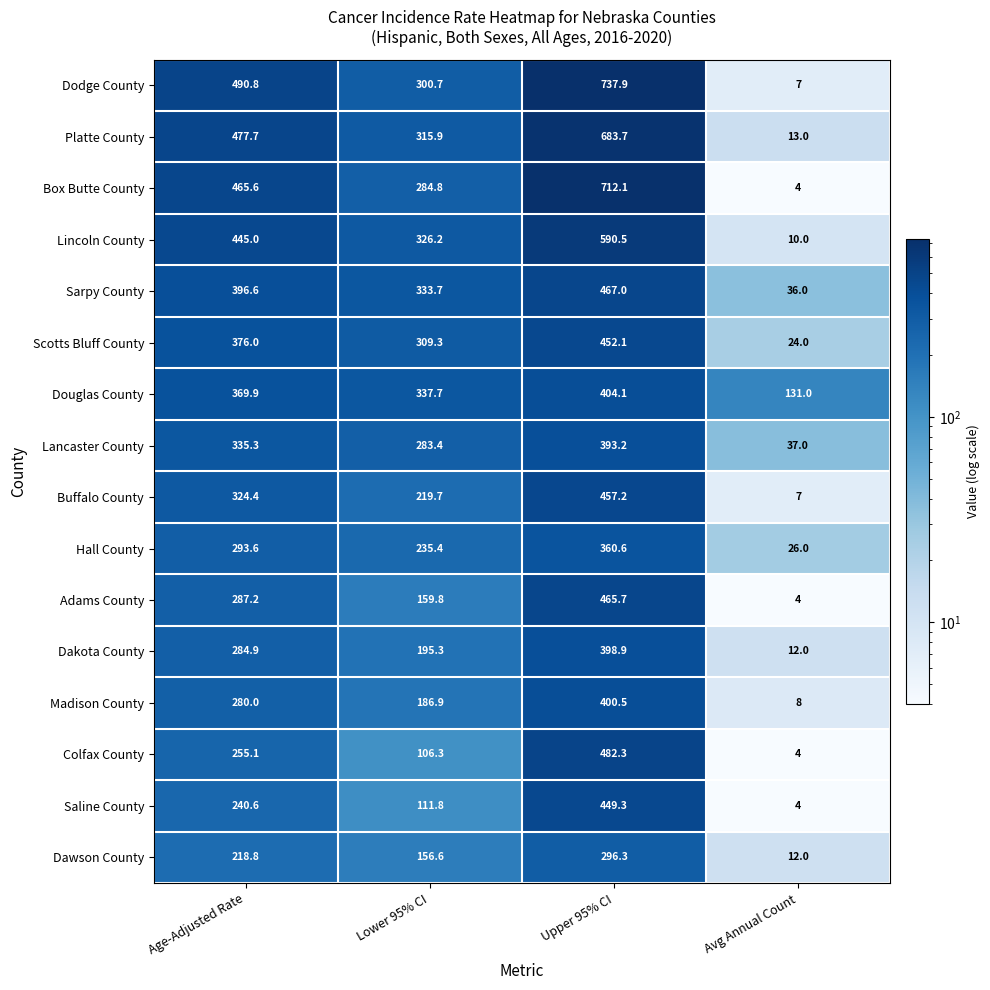

What is the average value of the Hall County series?

228.9